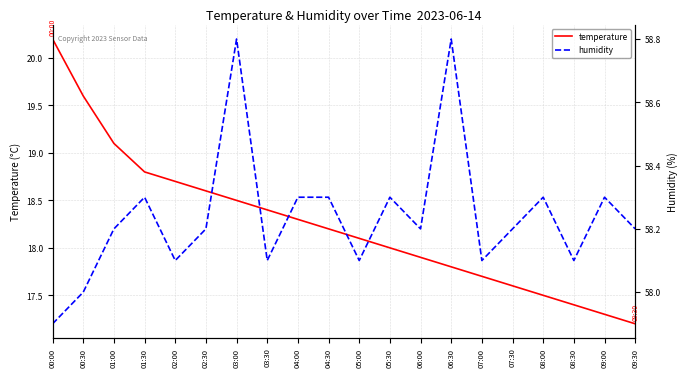

Is it true that humidity equals 94.0 at 03:30?

False